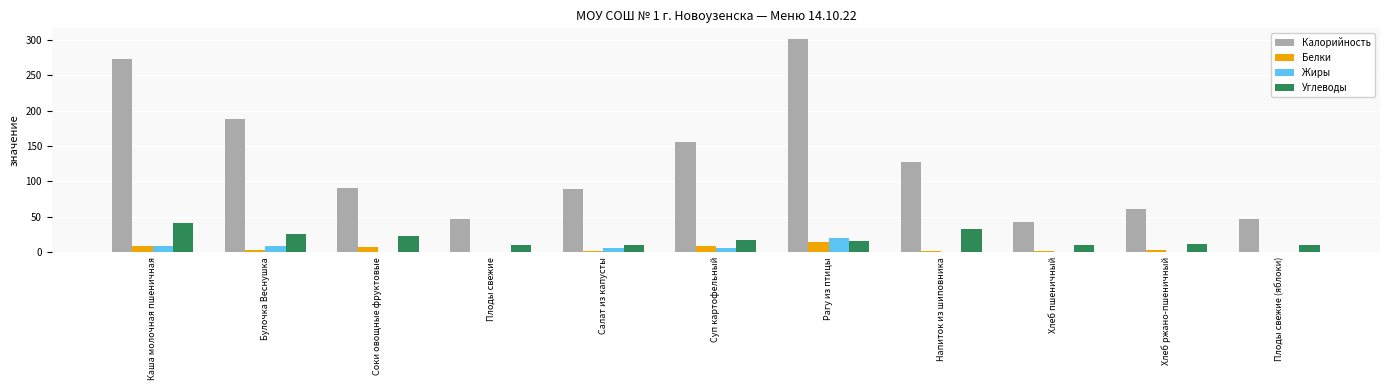

Between Салат из капусты and Рагу из птицы, which series saw the biggest shift?

Калорийность